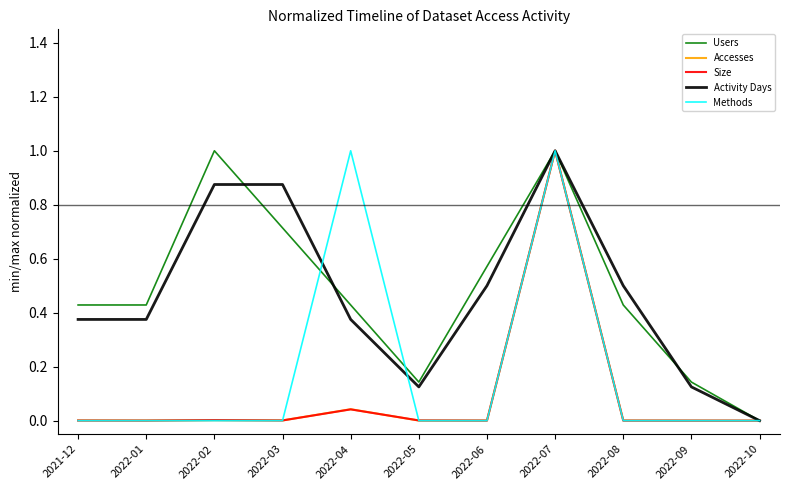

How many lines are shown in the chart?

5